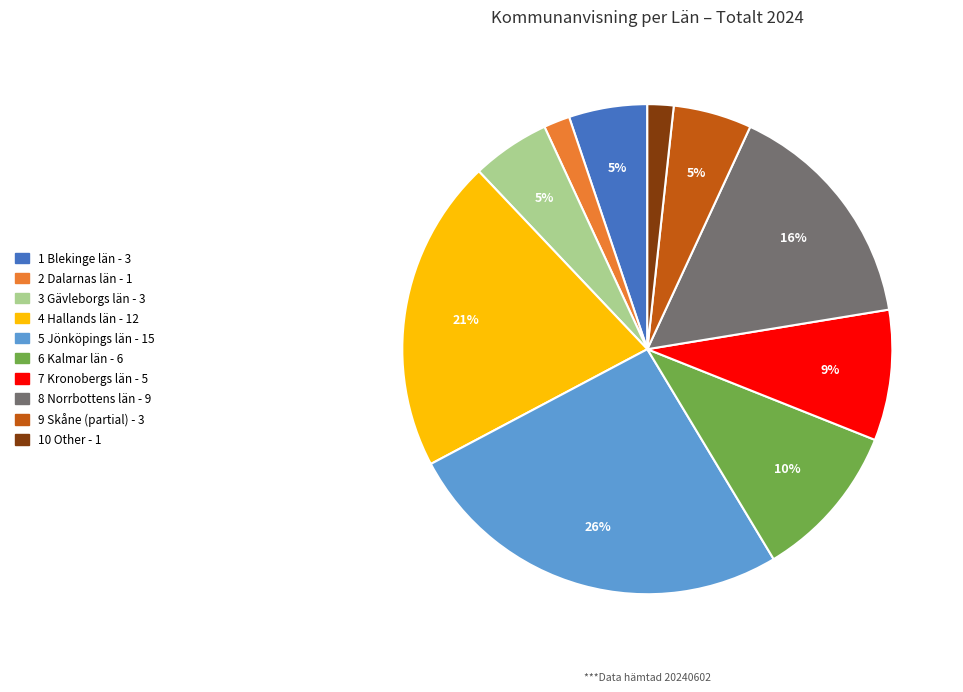

To the nearest percent, what is the difference between the largest and smallest slice percentages?

24%